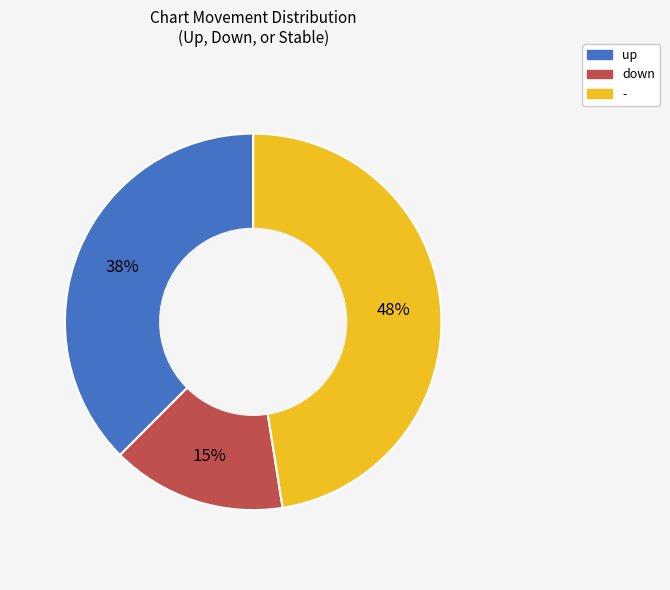

Do down and up together represent more than half of the pie?

Yes